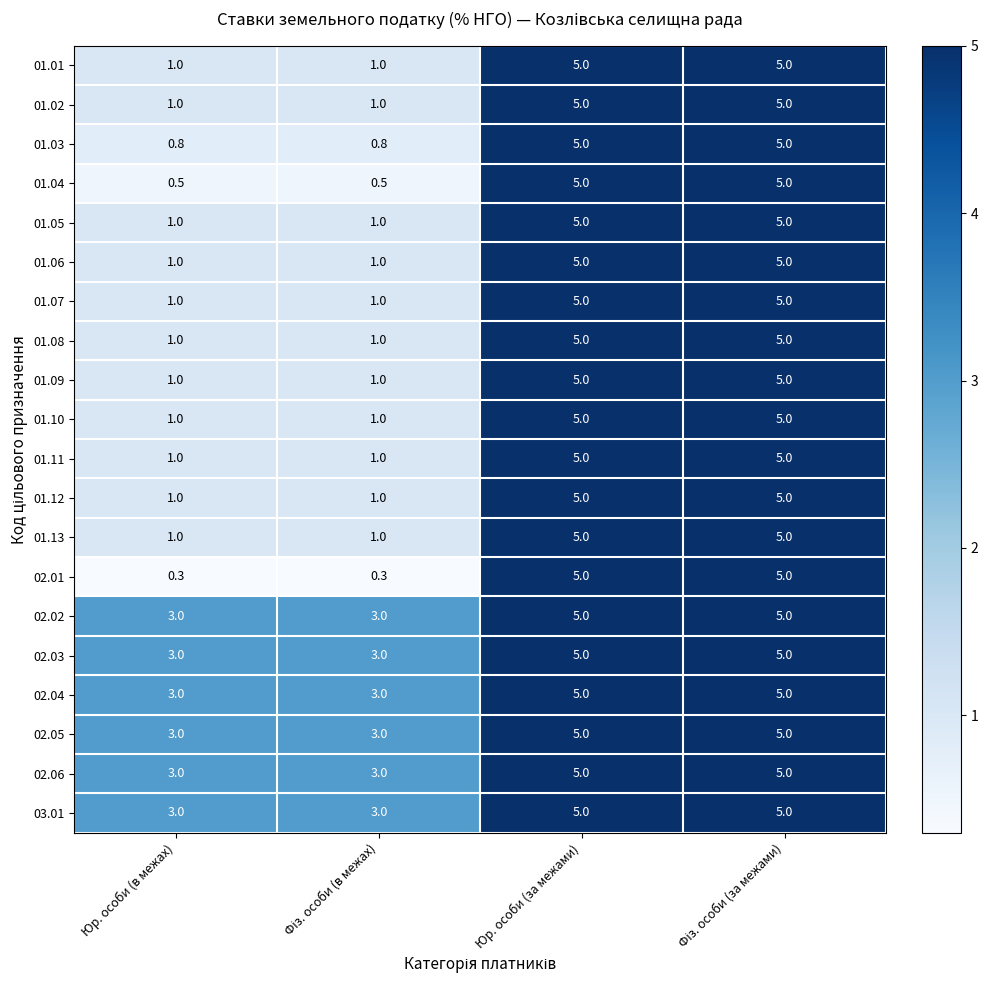

What is the sum of all 02.03 values?

16.0